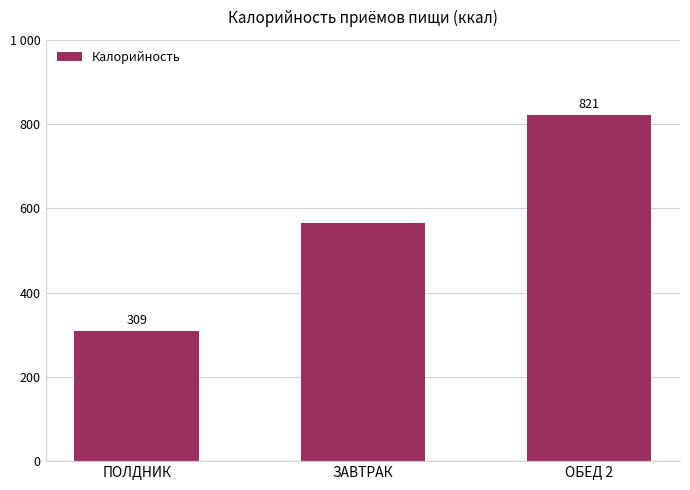

Which category has the lowest value across all series?

ПОЛДНИК